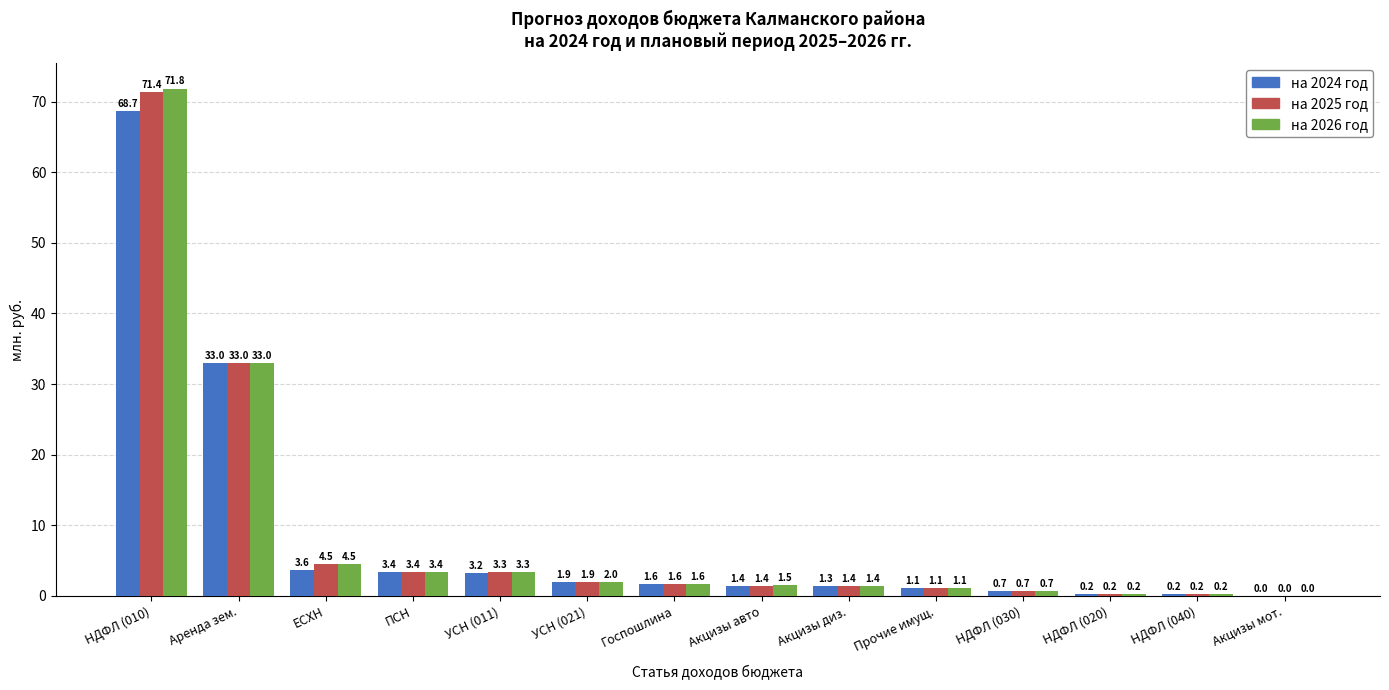

What is the sum of all на 2024 год values?

120.3